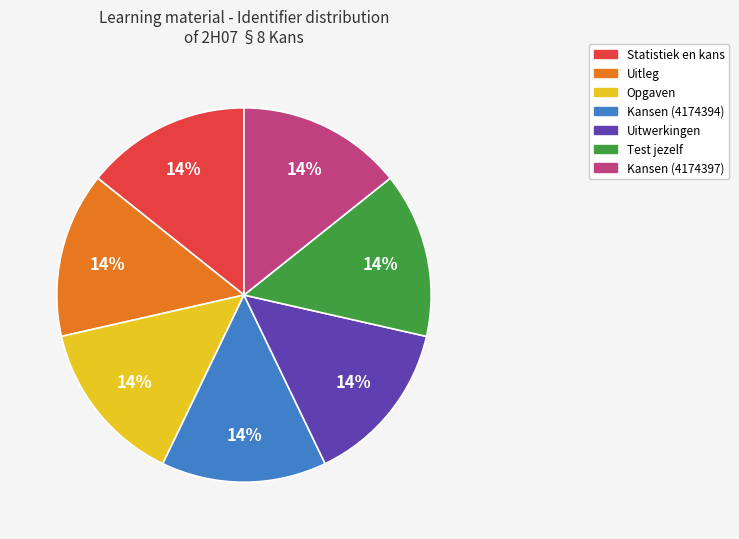

What percentage is the Opgaven slice, to the nearest percent?

14%